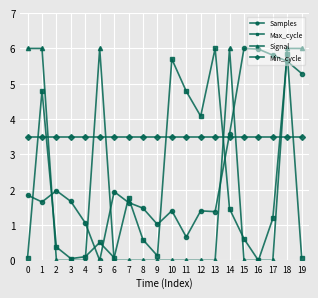

What is the maximum value for Min_cycle?

3.5